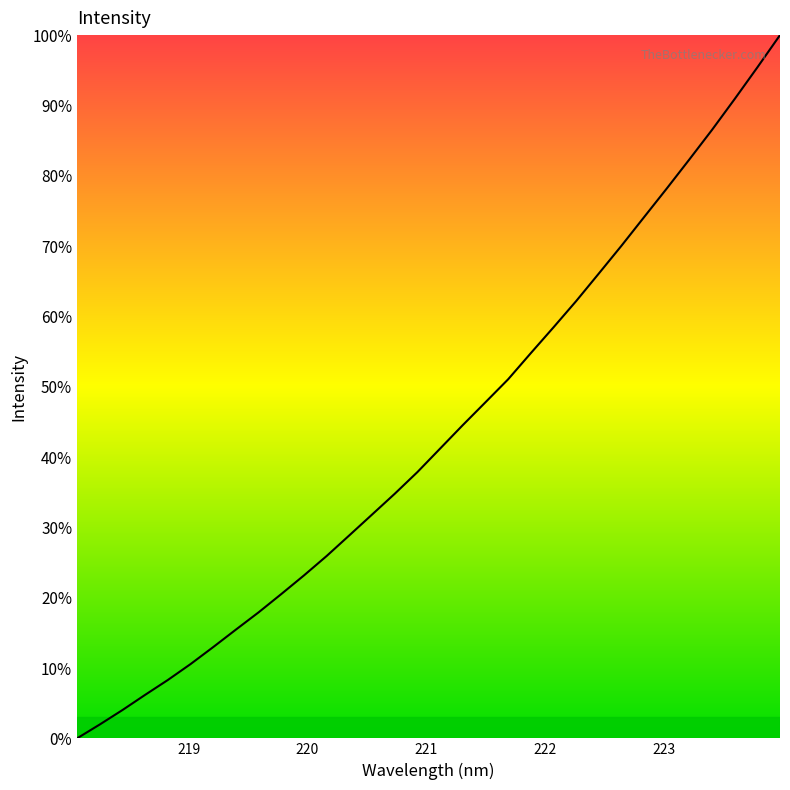

What is the difference between the maximum and minimum values?

100.0